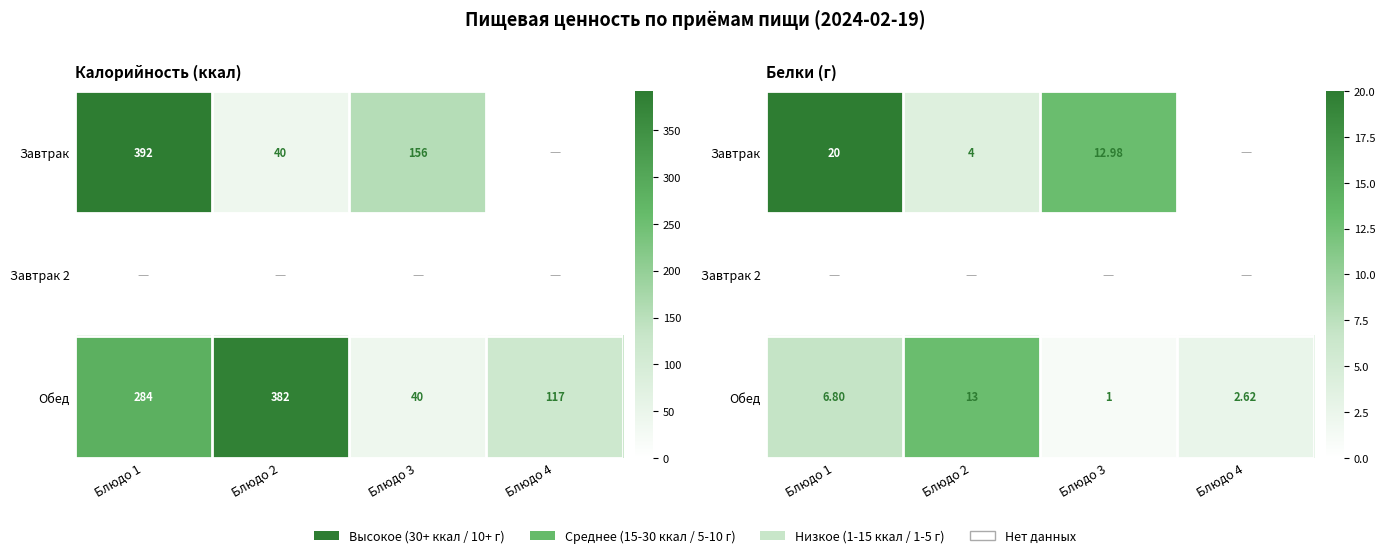

The value of Обед at Блюдо 3 is 1.6. True or false?

False